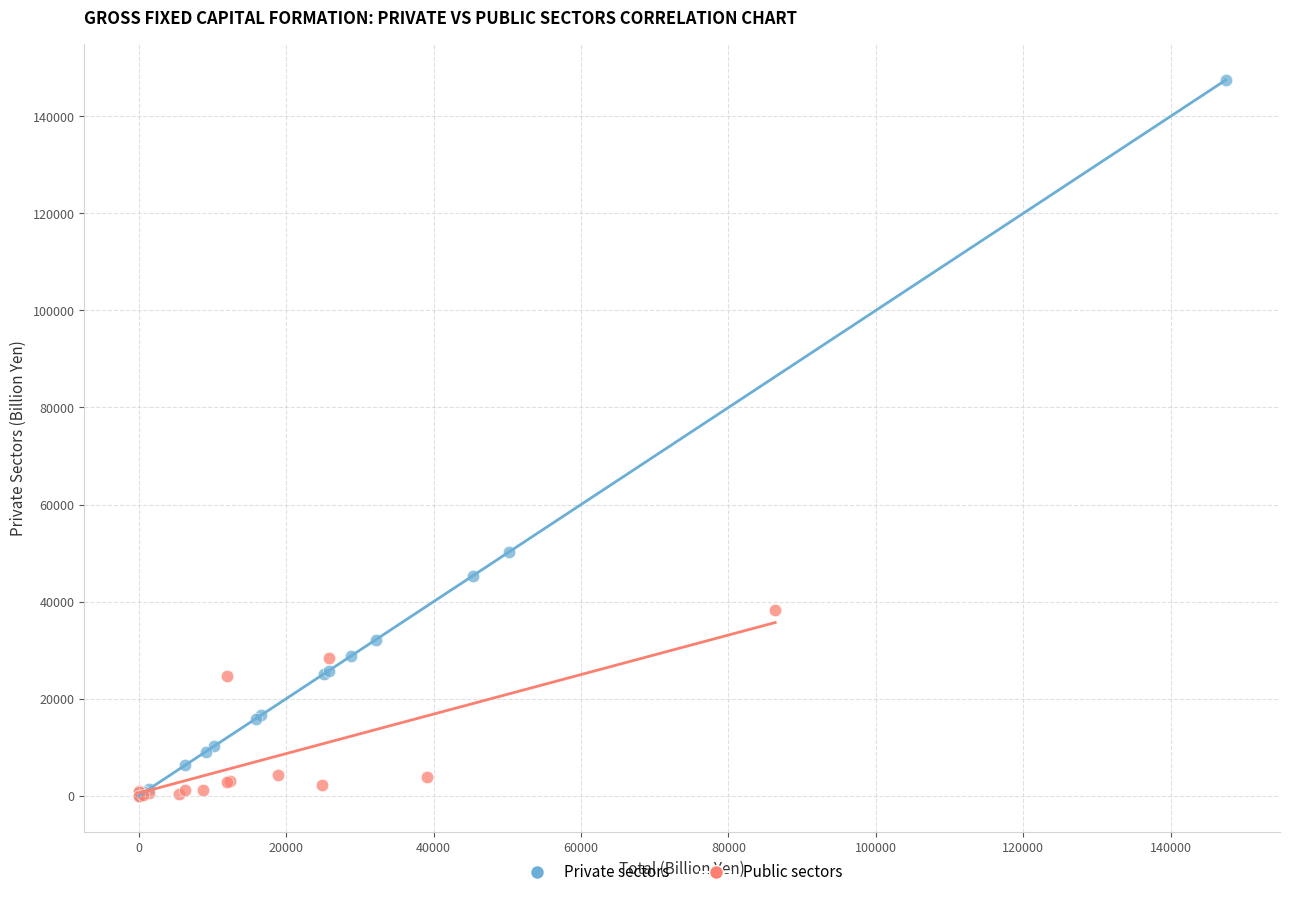

Which series has the widest spread of Y values?

Private sectors